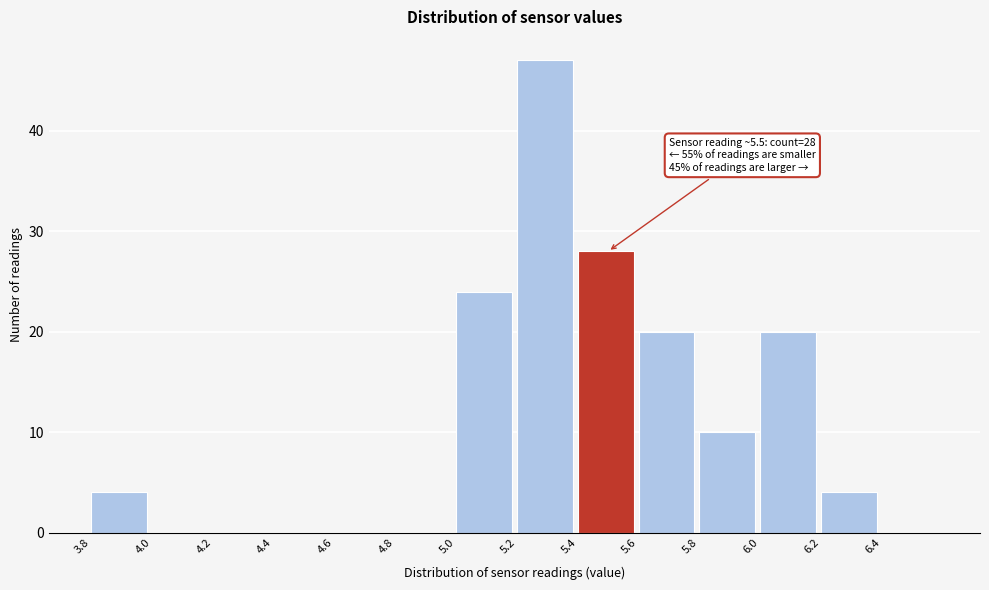

Which range on the x-axis has the tallest bar?

5.2 to 5.4